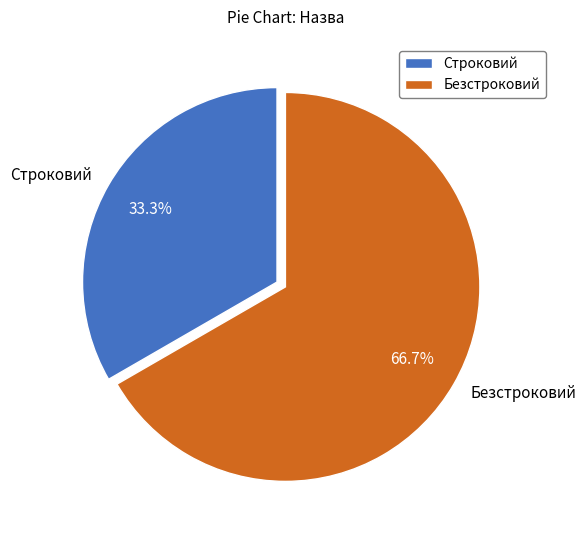

Which has a higher value, Безстроковий or Строковий?

Безстроковий